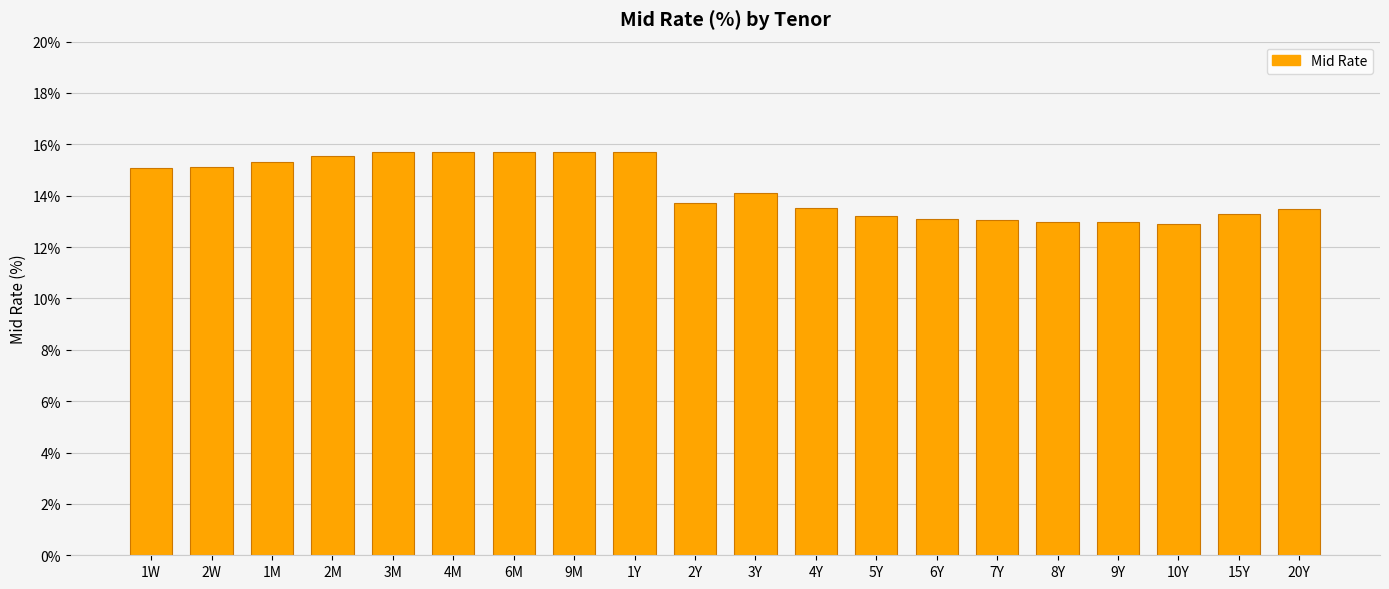

What is the change in value from 5Y to 10Y?

-0.3